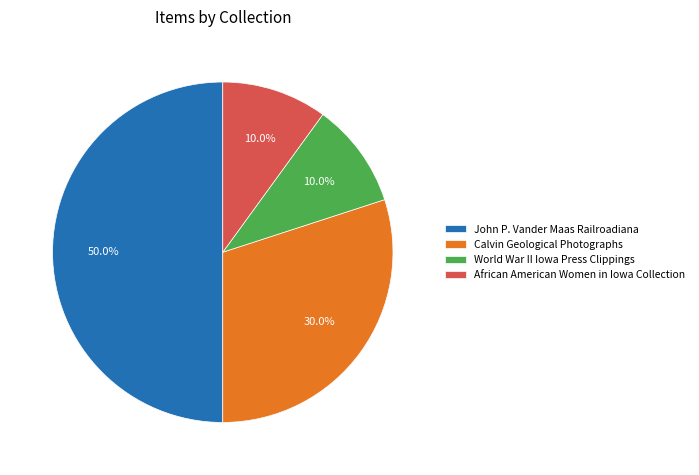

What is the largest slice in the pie chart?

John P. Vander Maas Railroadiana